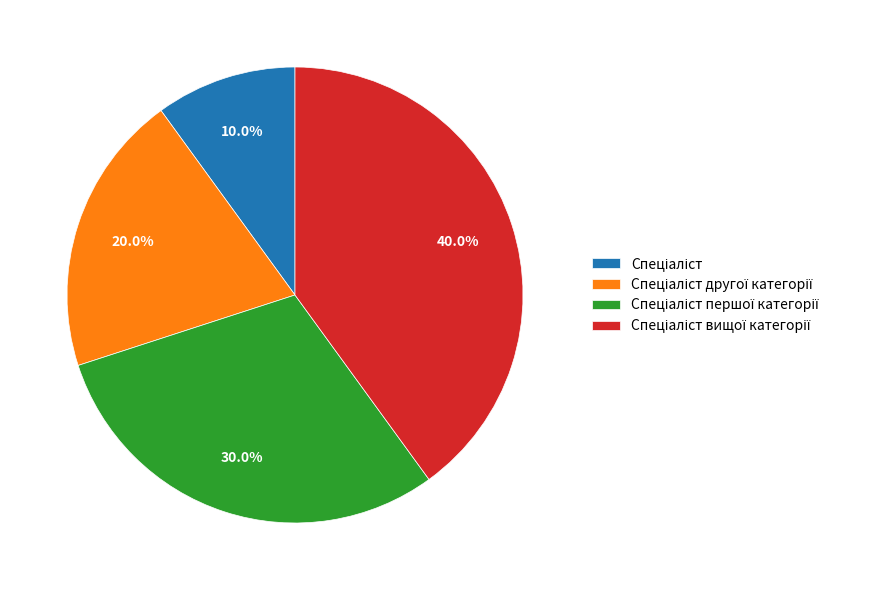

Does any single category account for the majority?

No